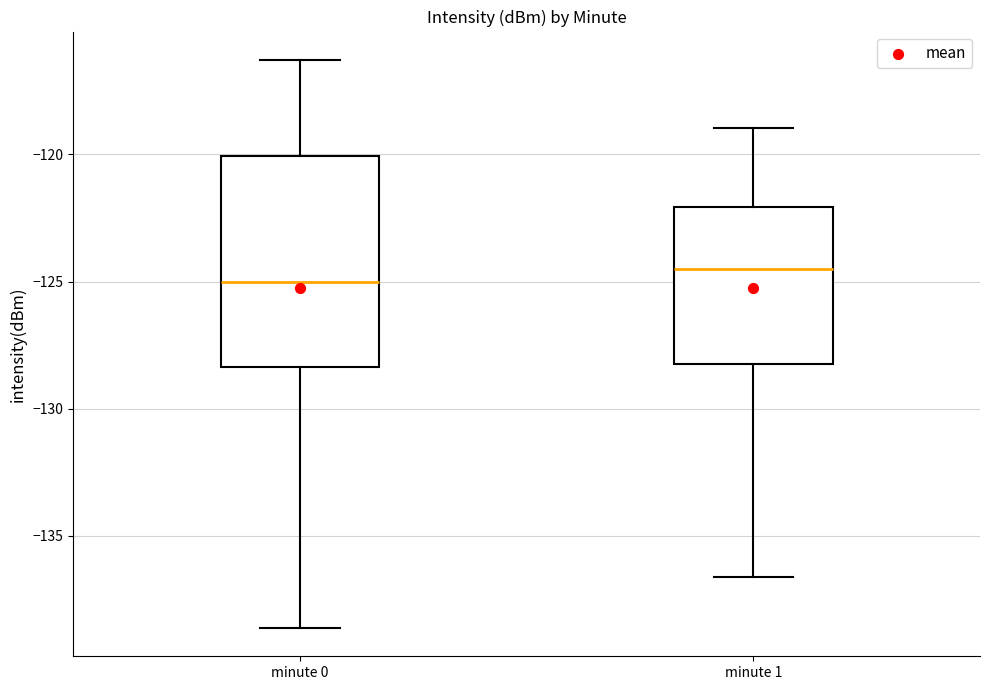

Reading left to right, transcribe this box plot: for each box, give where its median line is, the range the box spans, and where its two whiskers end, as read against the y-axis. The values are not printed on the chart, so give them approximately, as read against the axis.

minute 0: median -125.0, box -128.5 to -120.0, whiskers -138.5 to -116.5
minute 1: median -124.5, box -128.0 to -122.0, whiskers -136.5 to -119.0